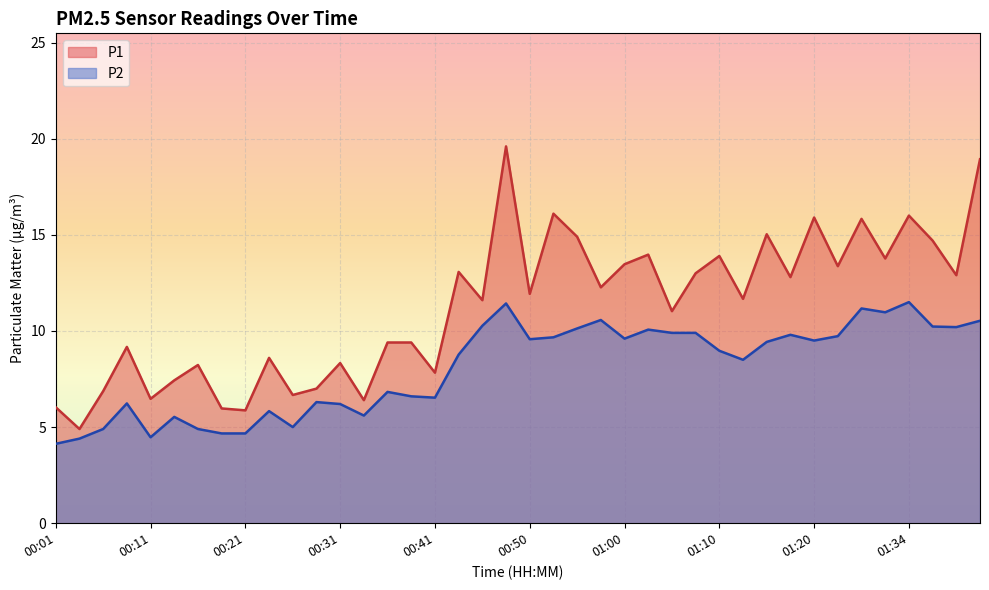

True or false: P2 has a value of 10.2 at 01:39.

True